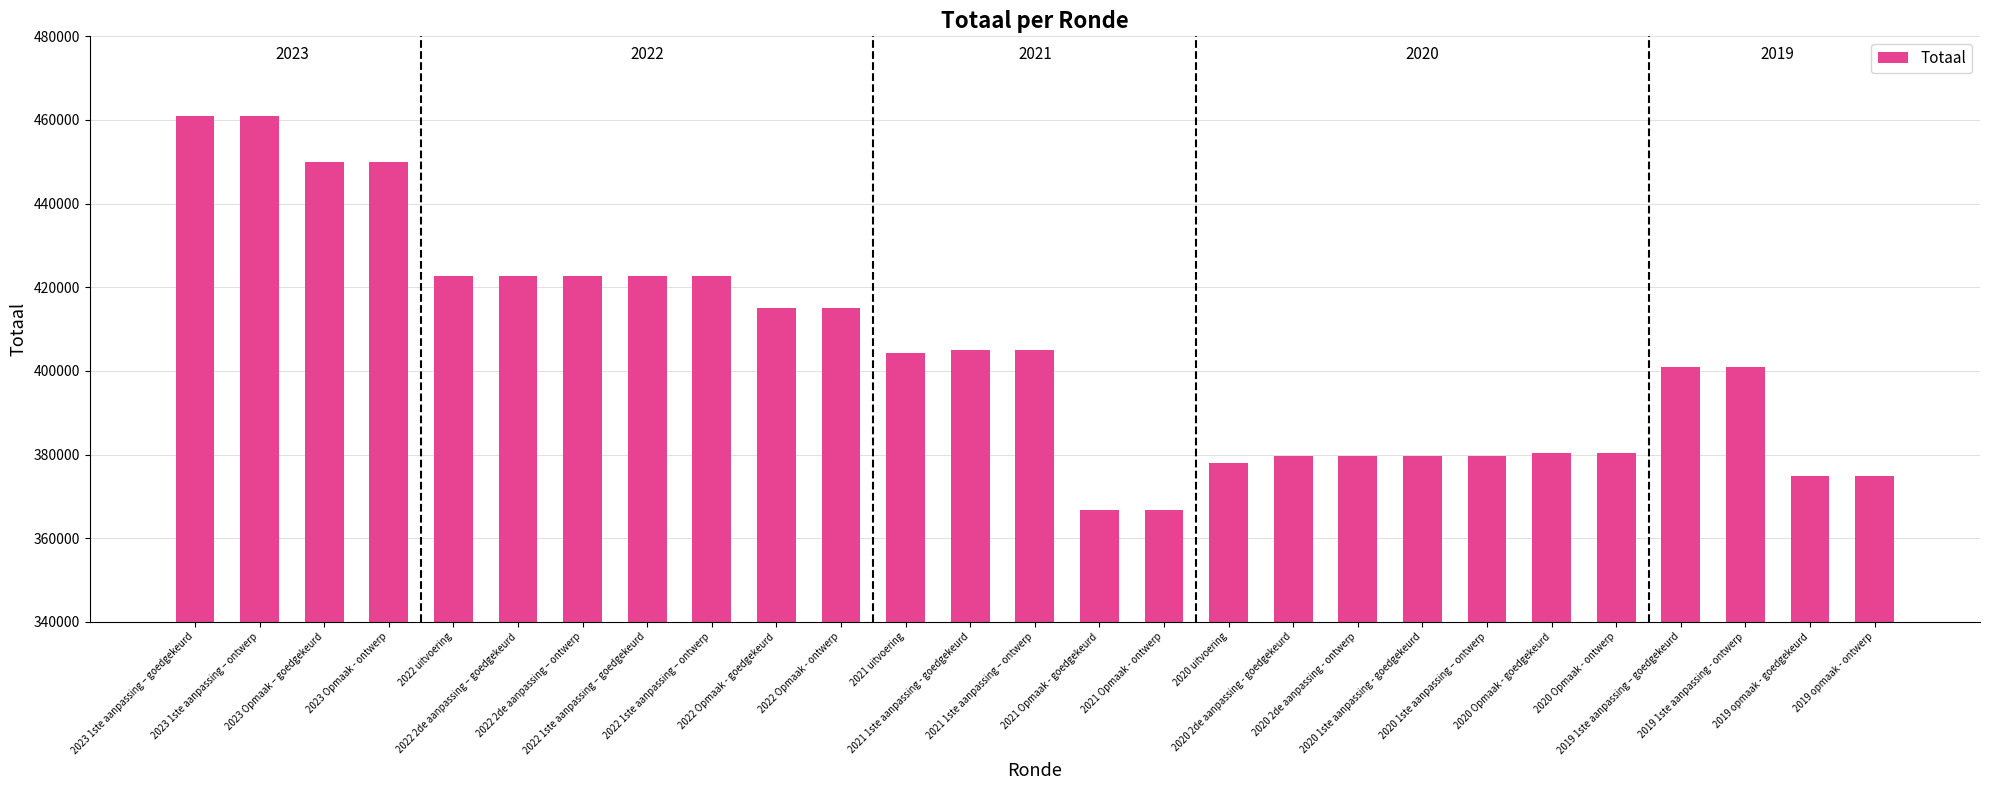

What is the smallest value displayed?

366682